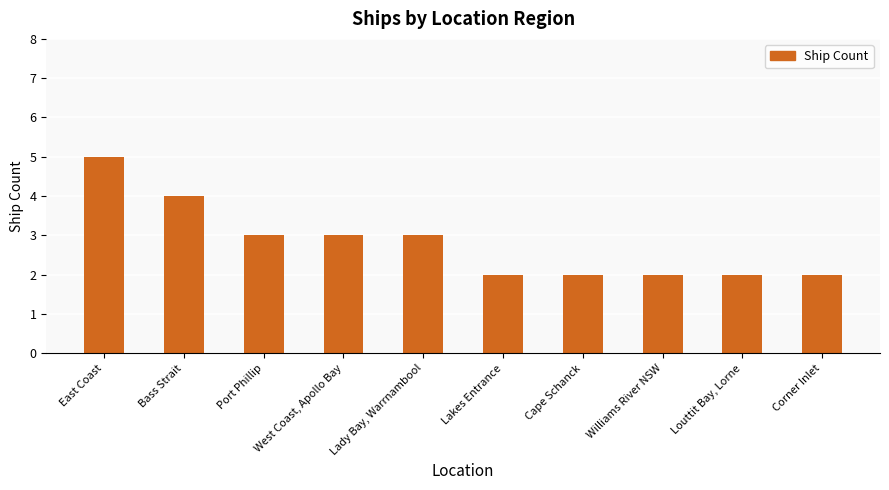

What is the change in value from West Coast, Apollo Bay to Williams River NSW?

-1